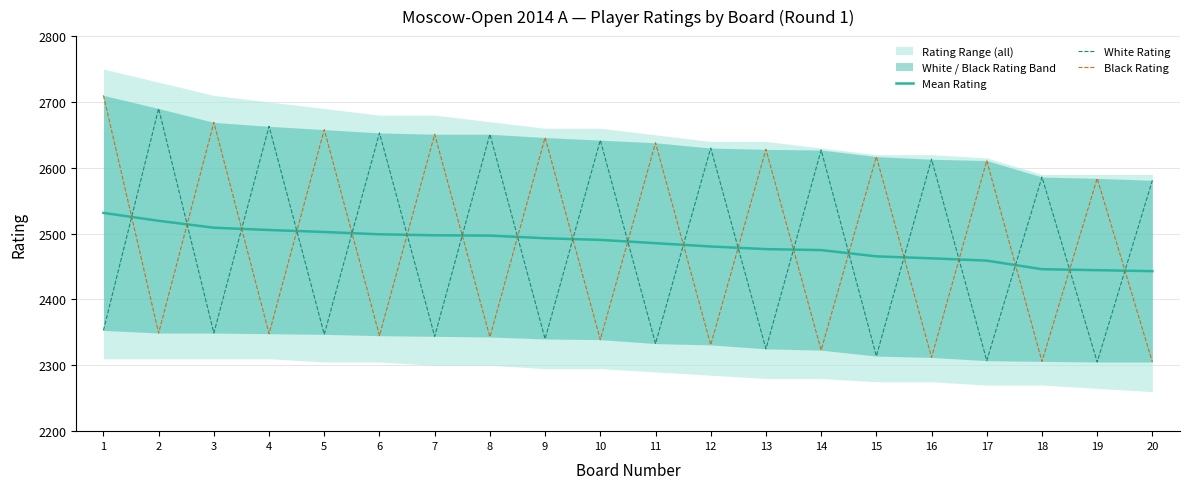

How many data points does each series have?

20